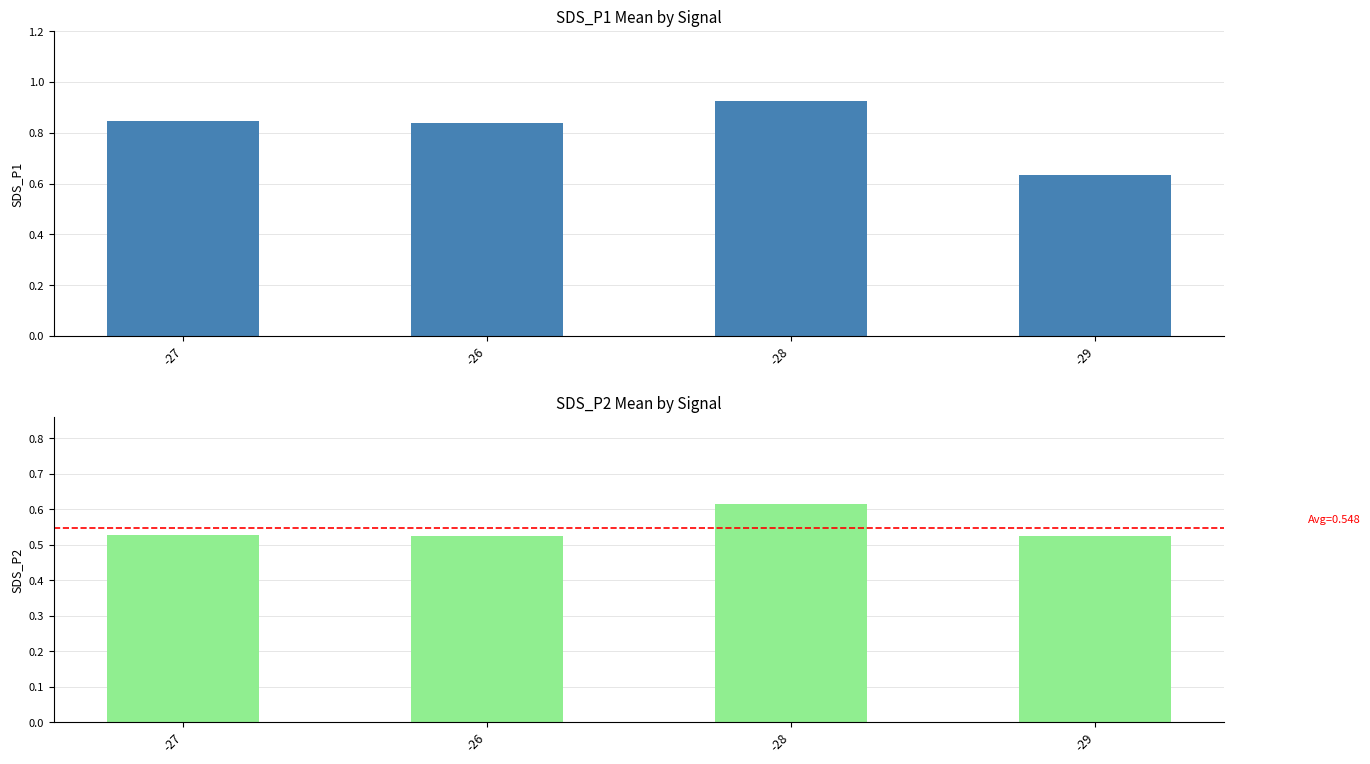

Which has a higher value, -27 or -26?

-27